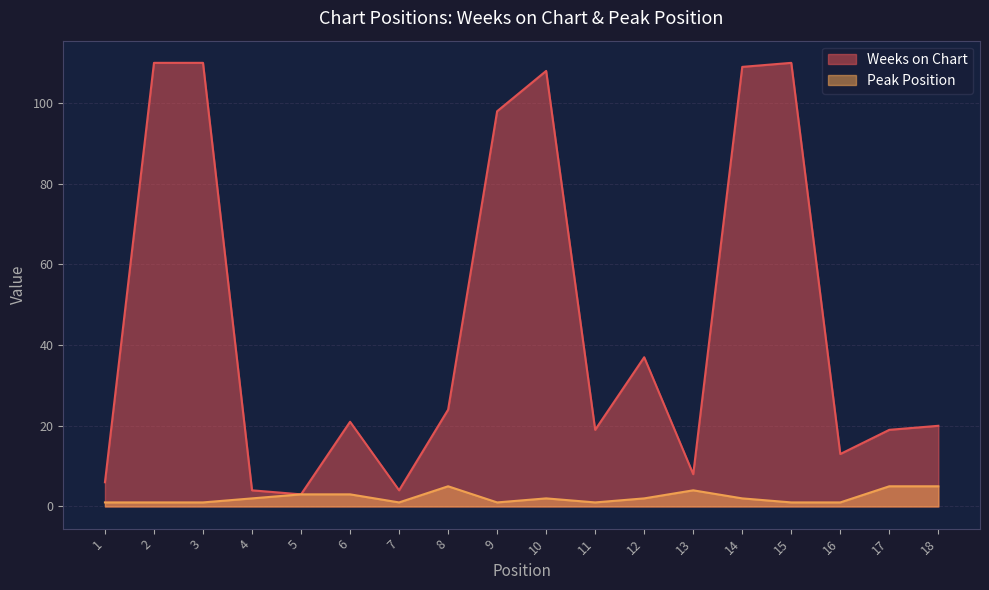

Which category has the lowest value across all series?

1